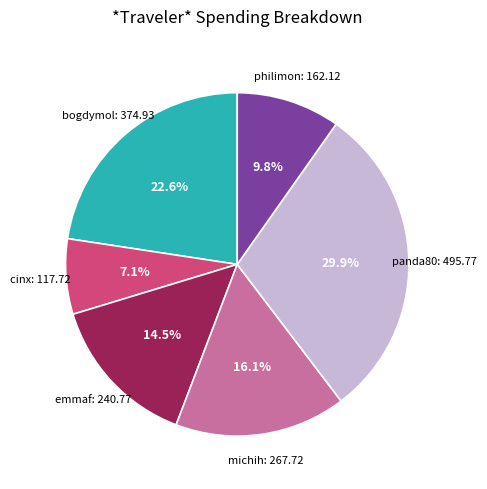

How many slices are in this pie chart?

6